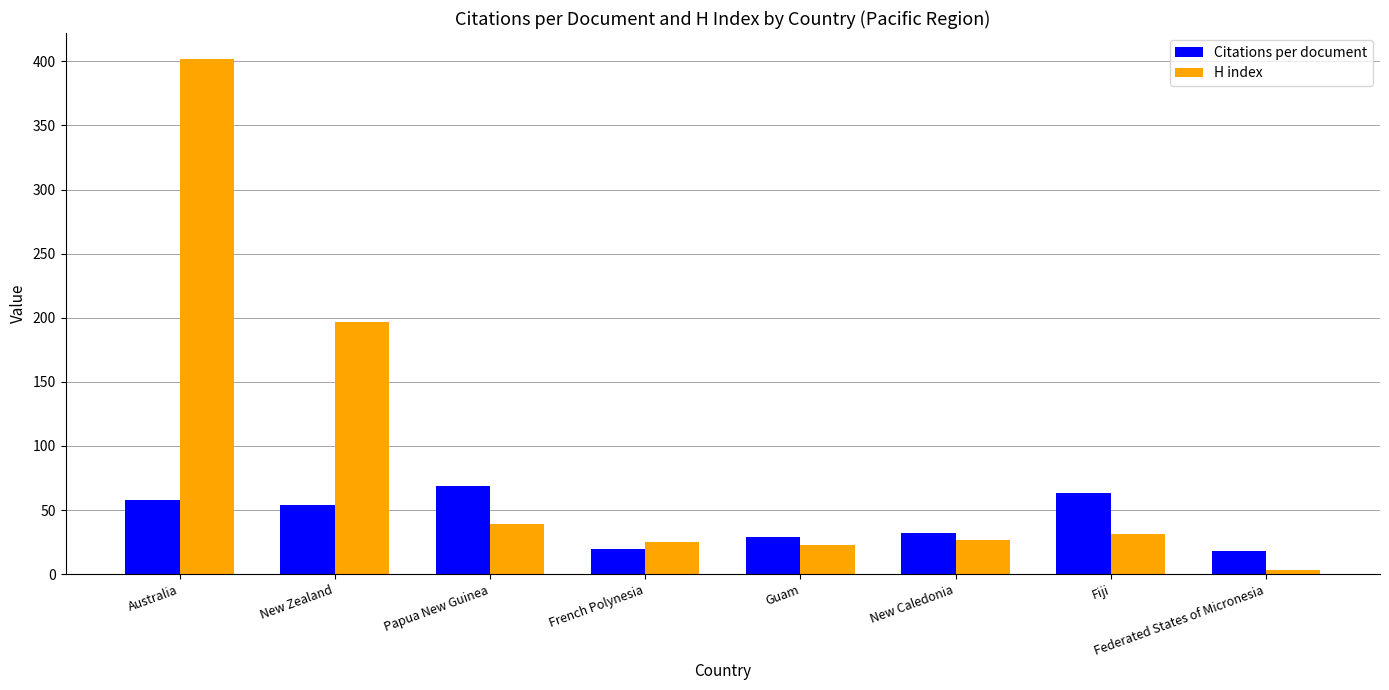

What is the lowest value of the Citations per document series?

18.0